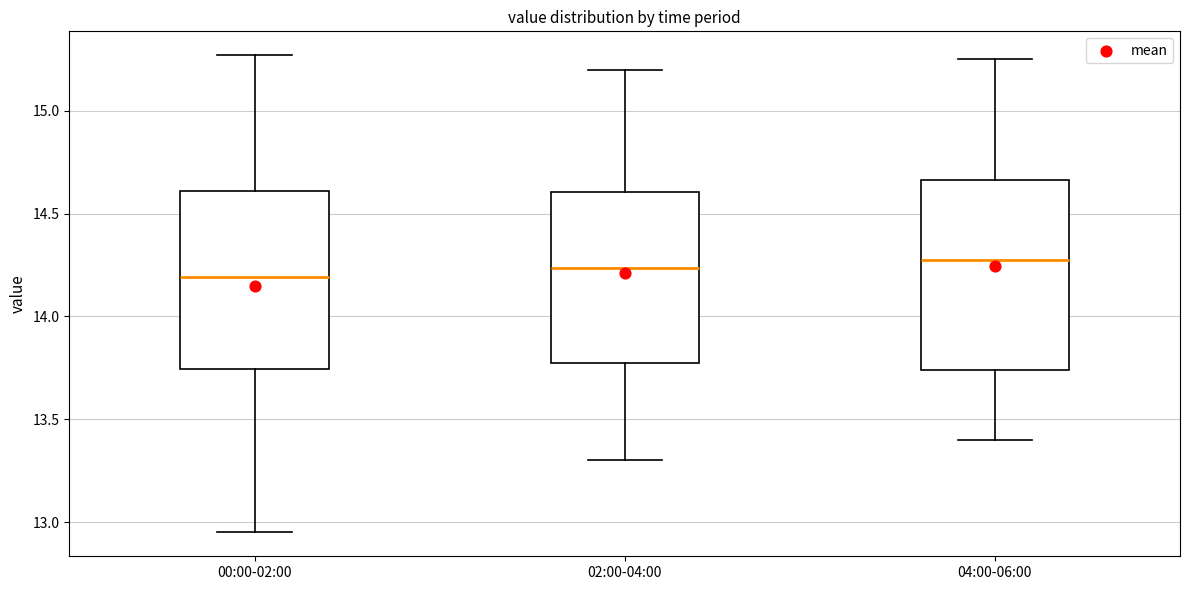

Where does the upper whisker of the box for 04:00-06:00 end on the y-axis? The values are not printed on the chart, so give them approximately, as read against the axis.

15.25